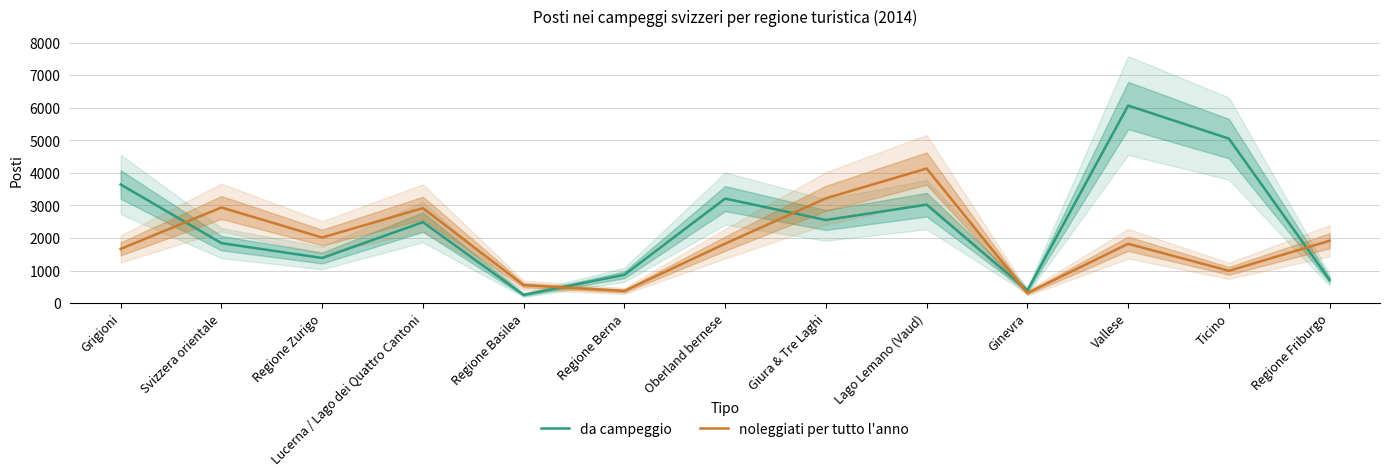

At which category does noleggiati per tutto l'anno reach its first local peak?

Svizzera orientale